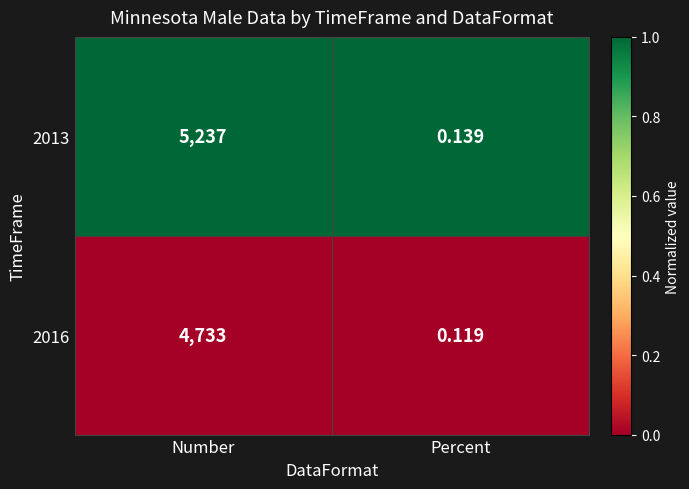

How many data points does each series have?

2